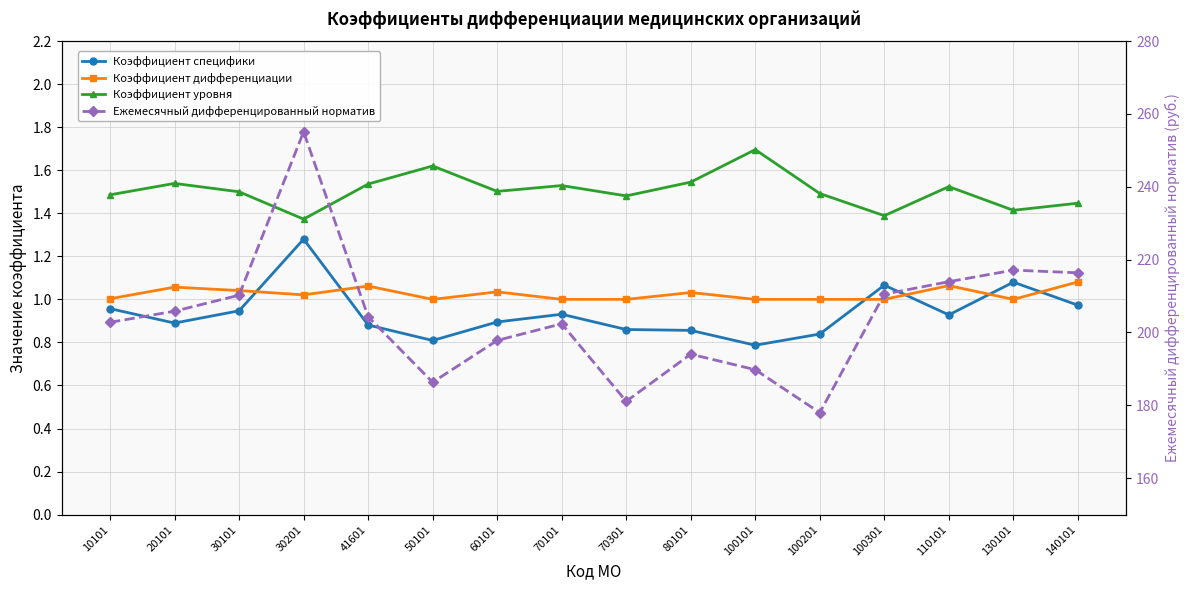

What is the spread (max minus min) of values at 130101?

216.1